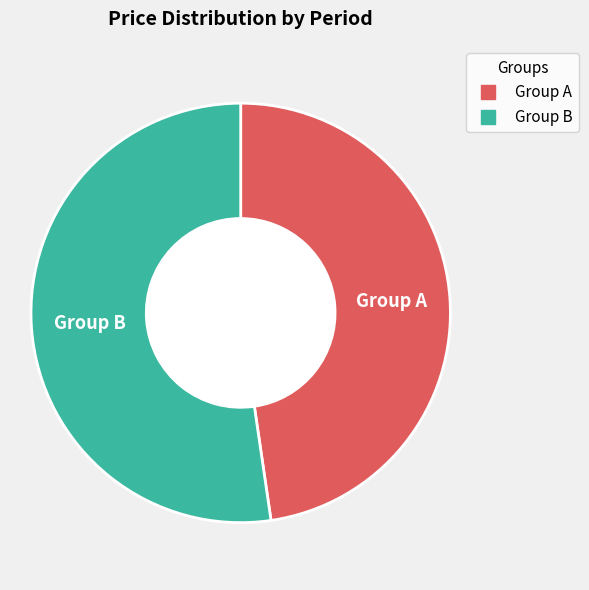

Count the number of slices in the pie.

2